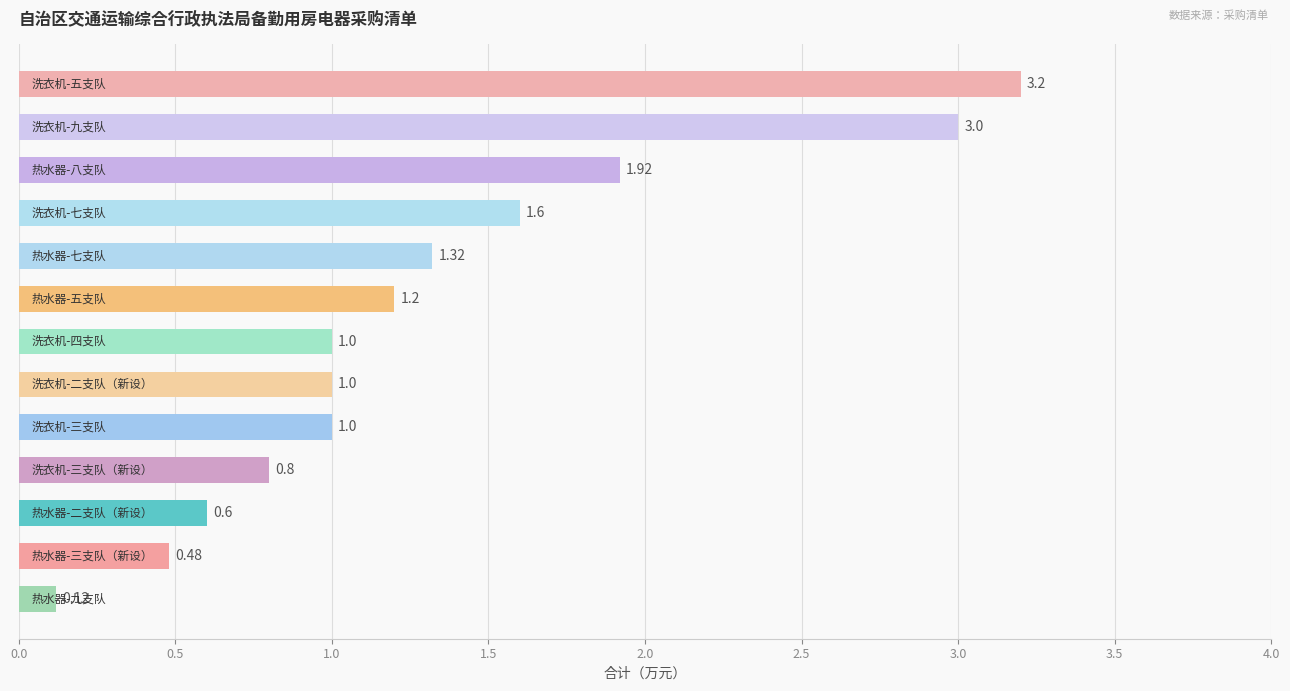

What is the difference between the maximum and second lowest values?

2.7